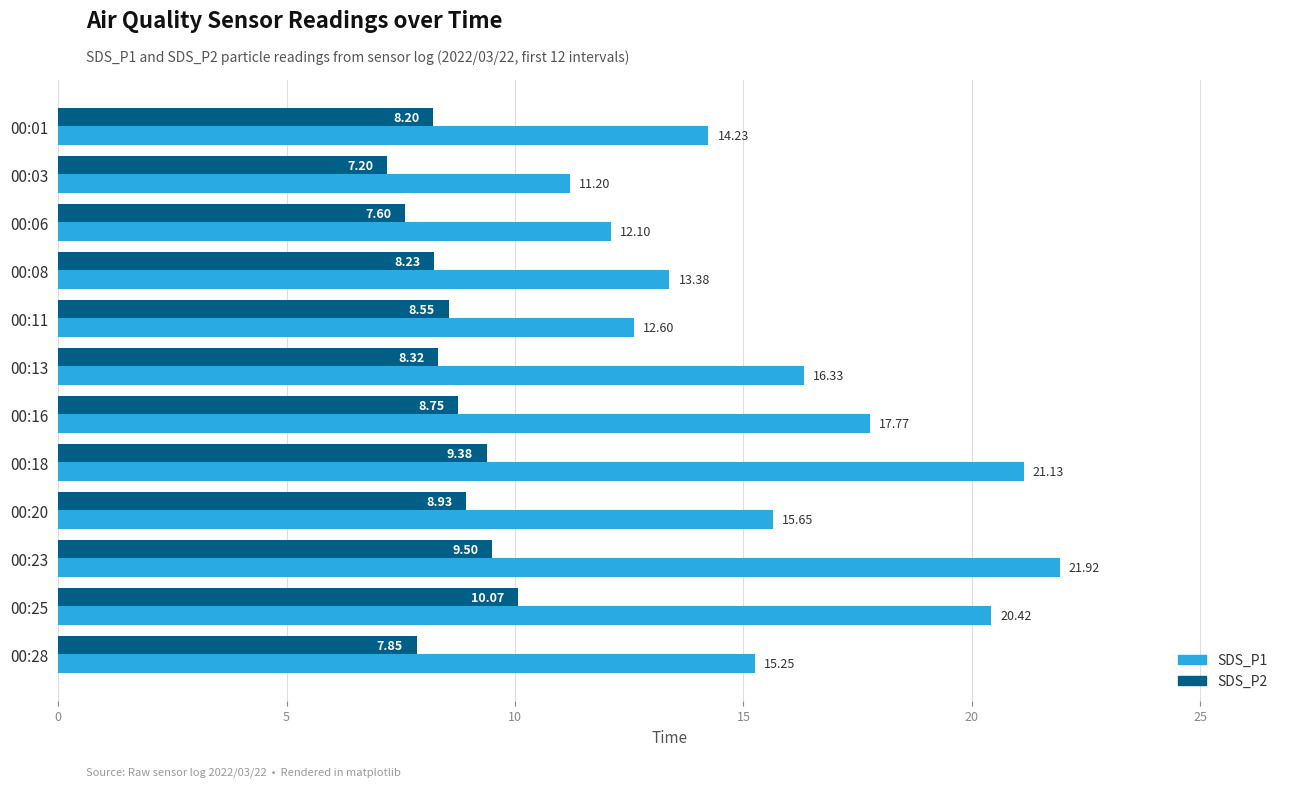

What is the difference between the maximum and second lowest values in the SDS_P1 series?

9.8